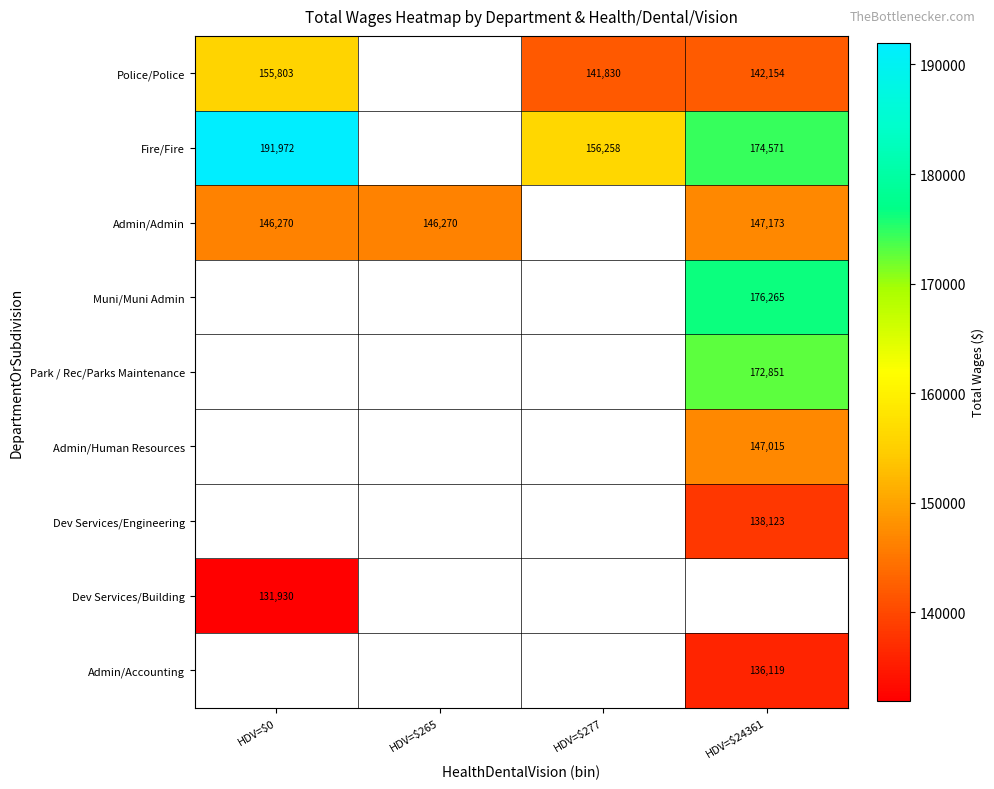

Which category has the highest value across all series?

HDV=$0